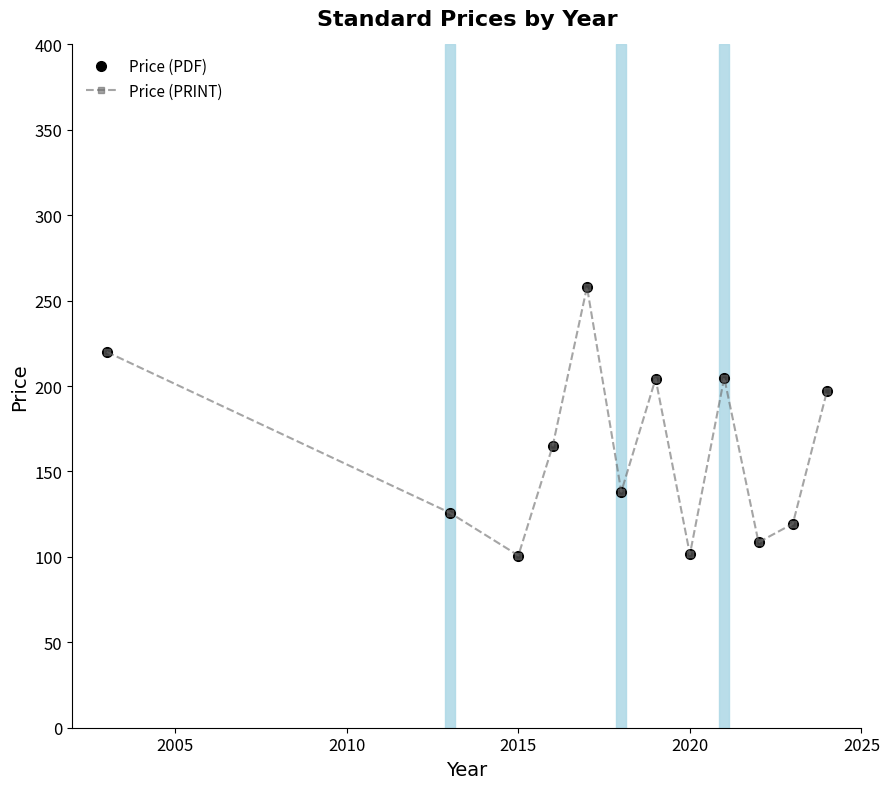

Does the chart have visible grid lines?

No